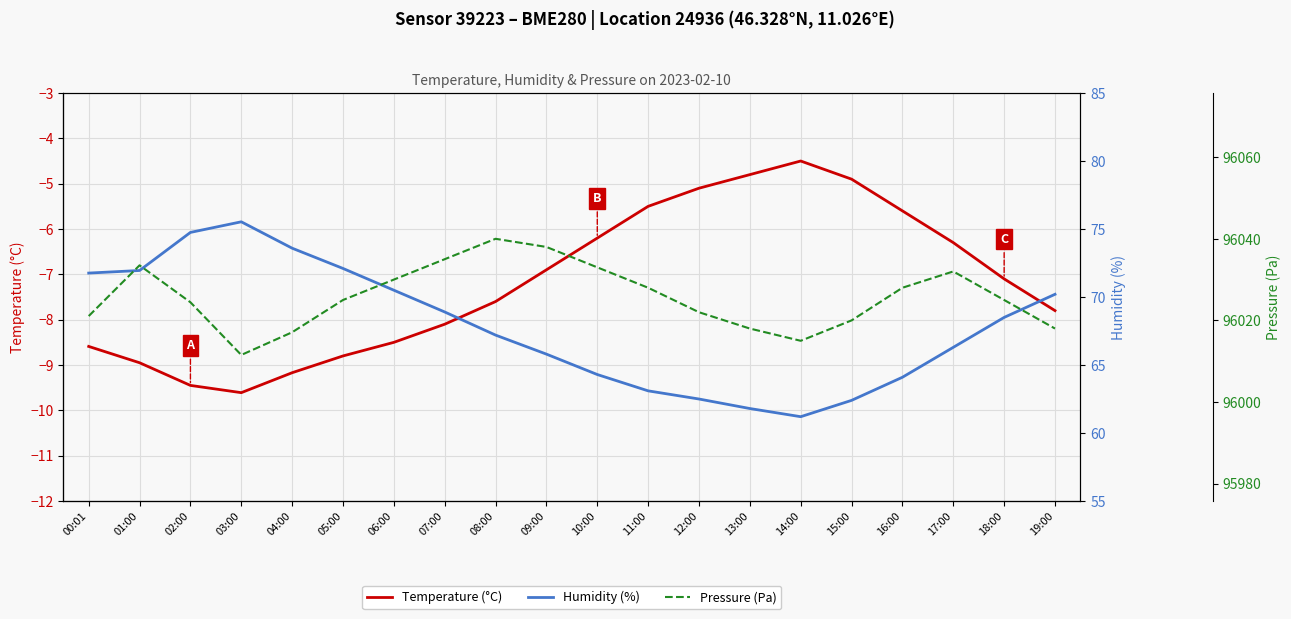

What is the label of the 17th point from the right?

03:00